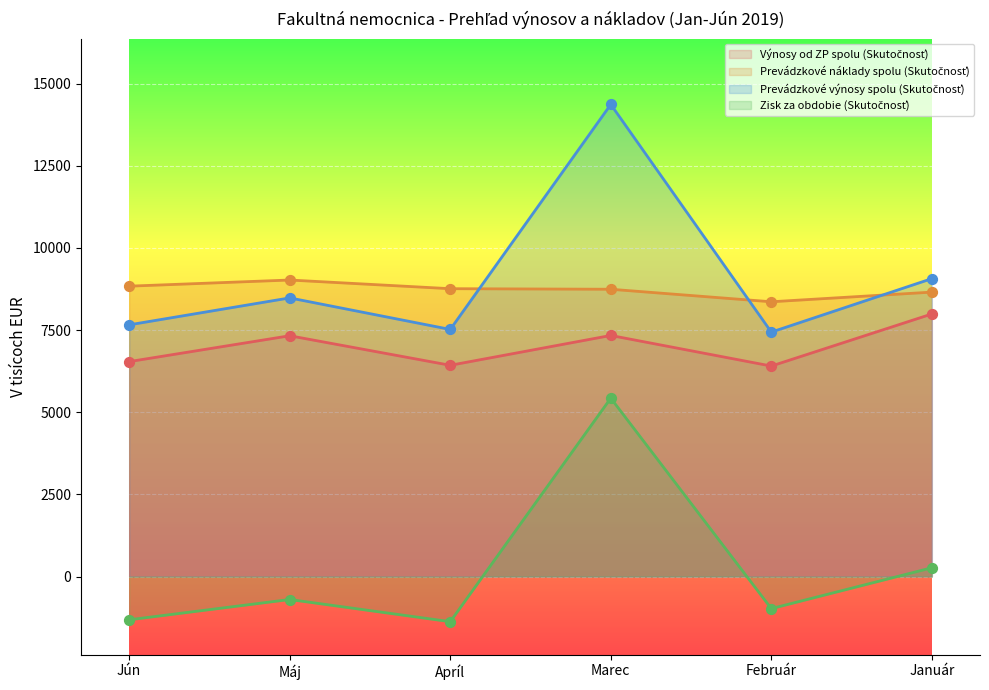

At how many categories does at least one series exceed 7571?

6